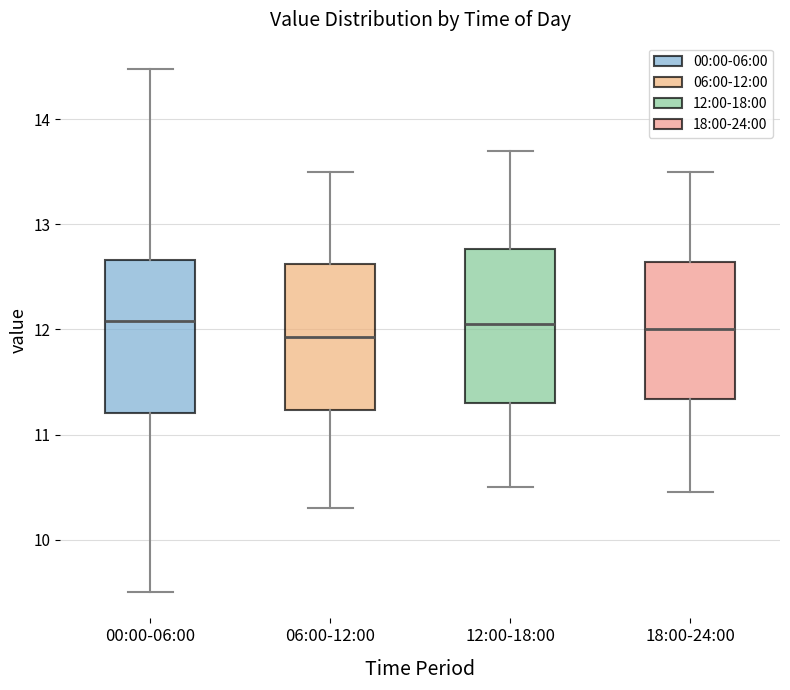

Reading left to right, read every box against the y-axis: the position of its median line, the range the box covers, and the ends of its whiskers. The values are not printed on the chart, so give them approximately, as read against the axis.

00:00-06:00: median 12.1, box 11.2 to 12.7, whiskers 9.5 to 14.5
06:00-12:00: median 11.9, box 11.2 to 12.6, whiskers 10.3 to 13.5
12:00-18:00: median 12.1, box 11.3 to 12.8, whiskers 10.5 to 13.7
18:00-24:00: median 12.0, box 11.3 to 12.6, whiskers 10.5 to 13.5